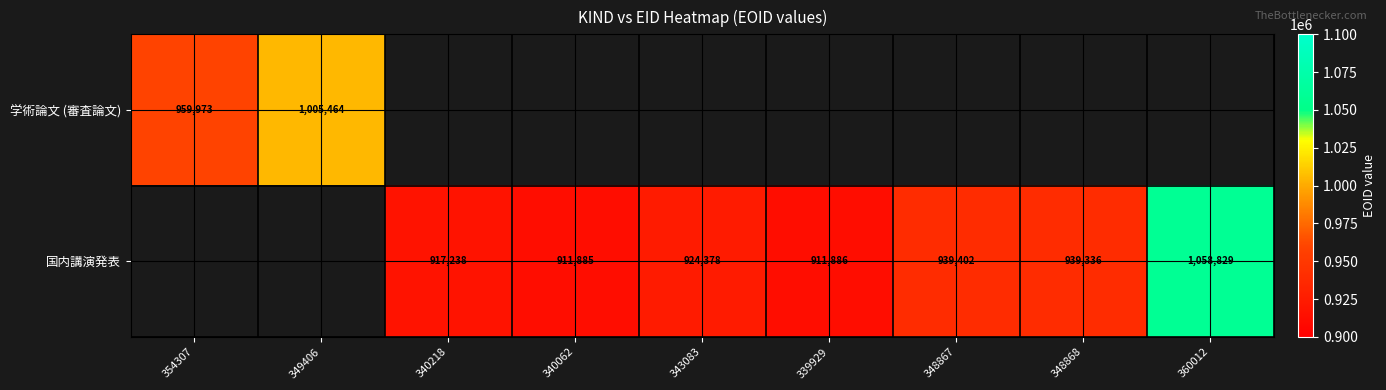

Between 348867 and 354307, which is larger?

354307